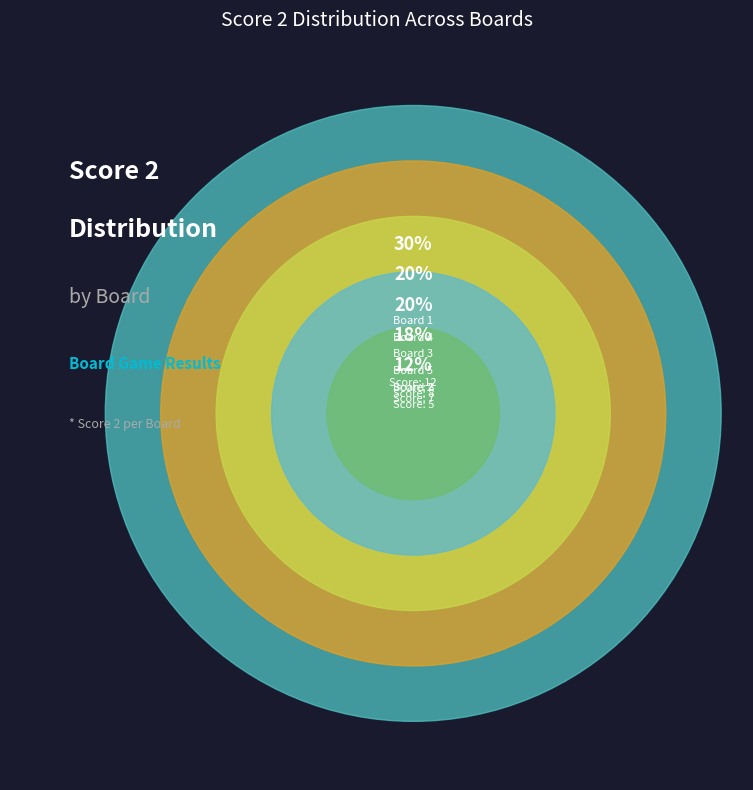

Is the sum of Board 3 and Board 2 greater than half?

No